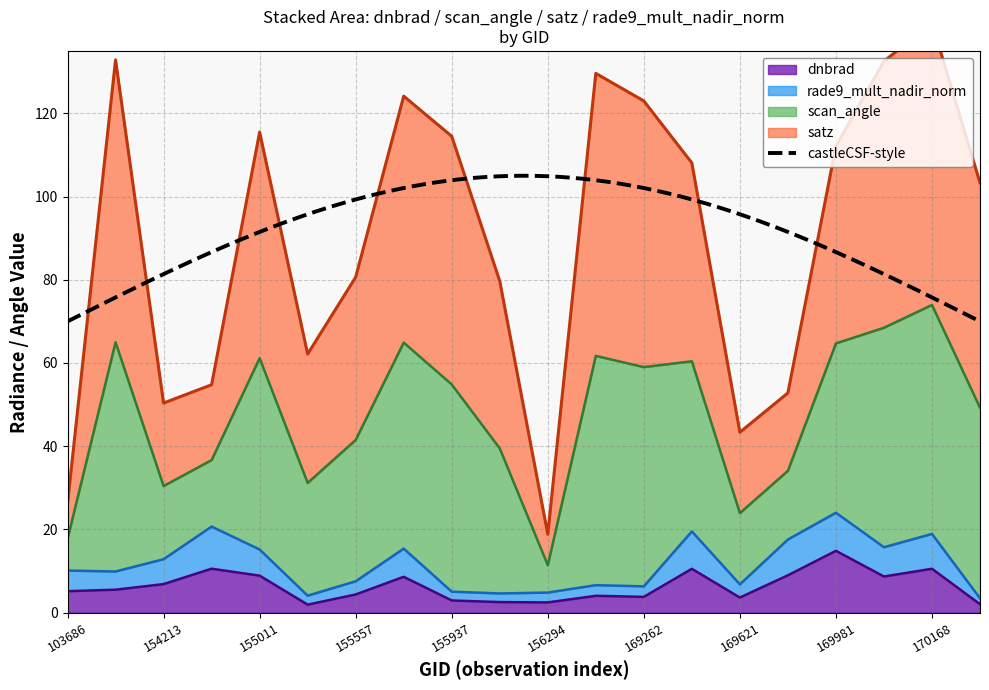

Which category has the highest value in the dnbrad series?

169981